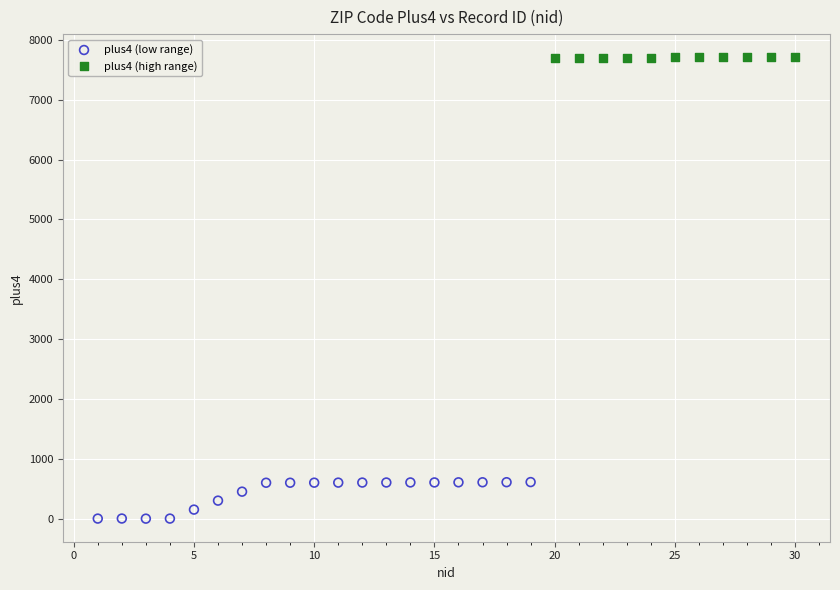

Which series reaches the maximum Y coordinate?

plus4 (high range)